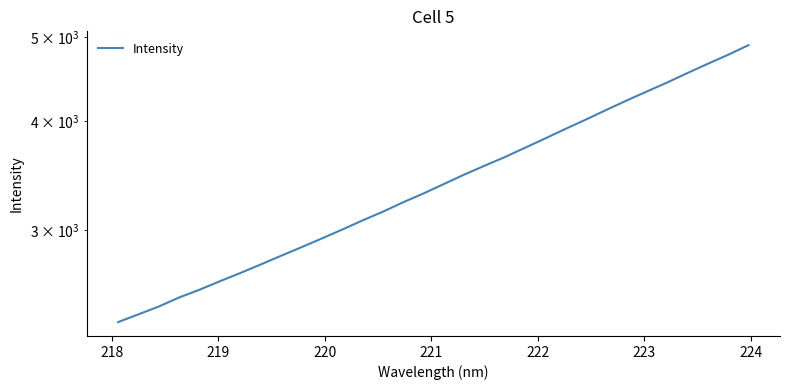

Is this an area chart (filled region under the line)?

No